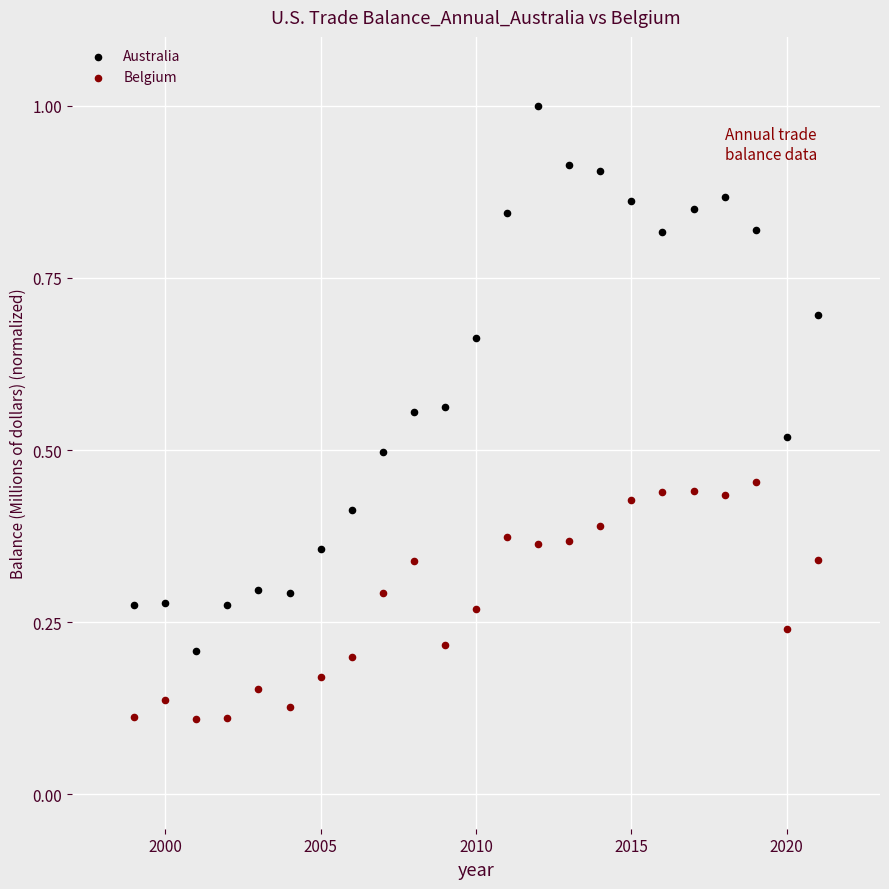

What are all the series names shown in the legend?

Australia, Belgium